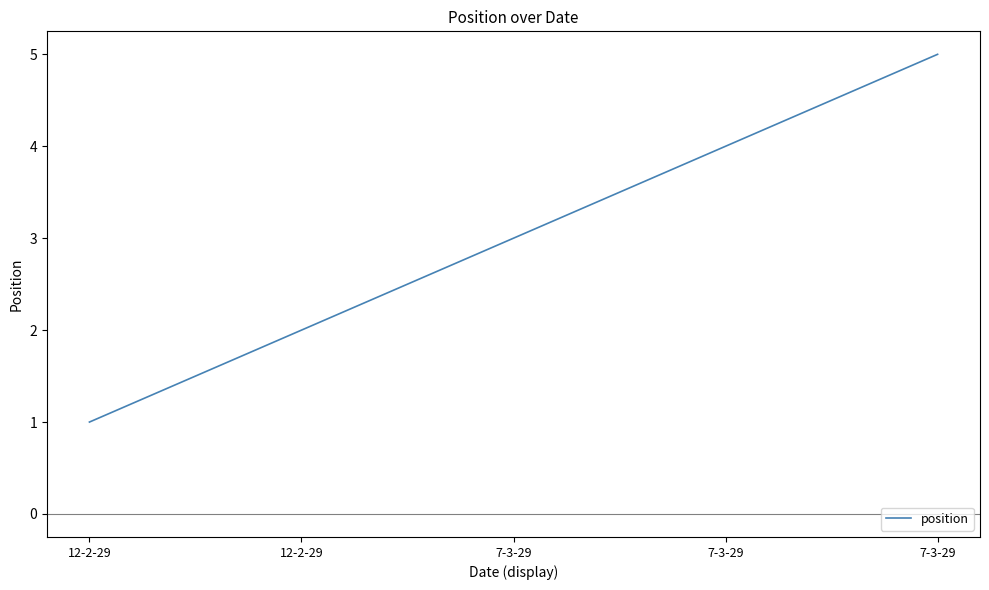

At which label does the data first exceed 3?

7-3-29